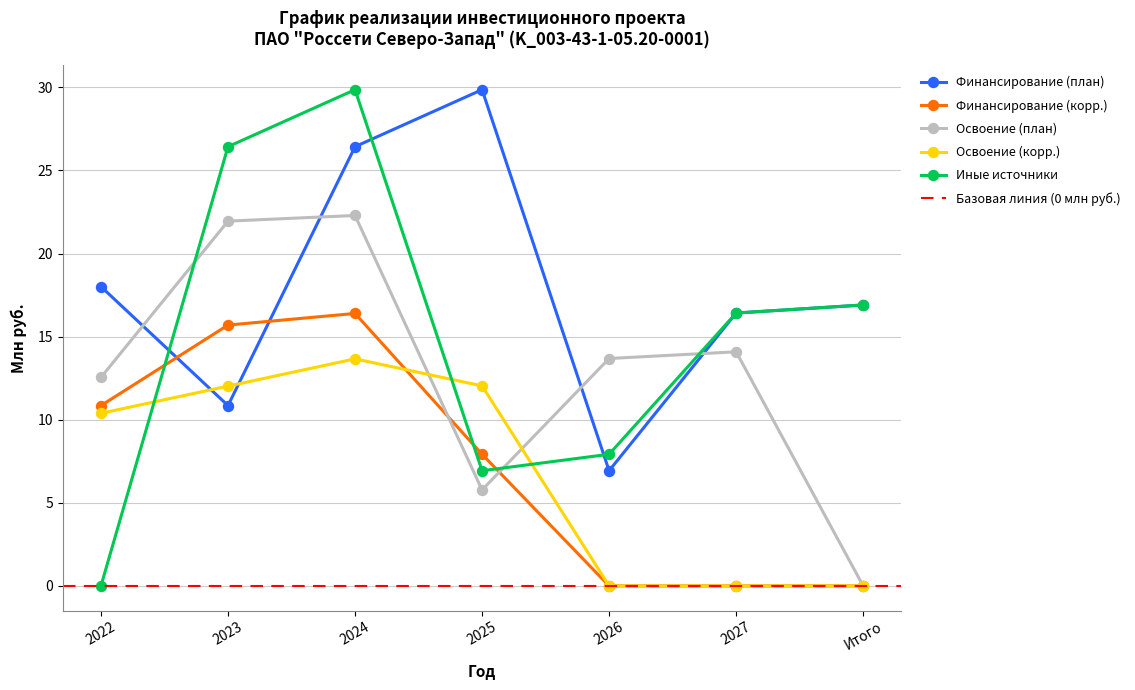

Count the number of categories in the chart.

7